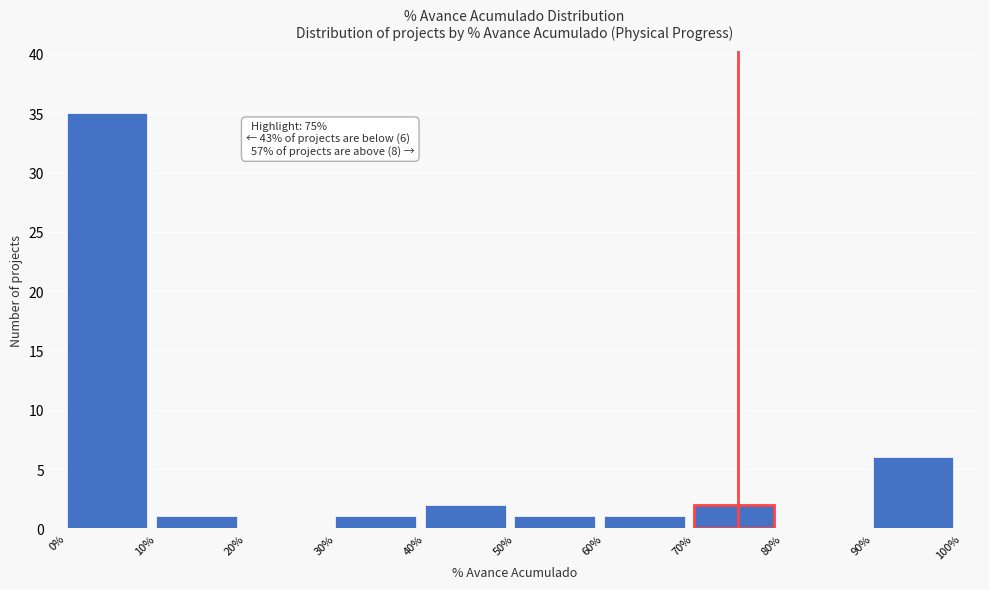

Over which range of the x-axis is the bar tallest?

0% to 10%